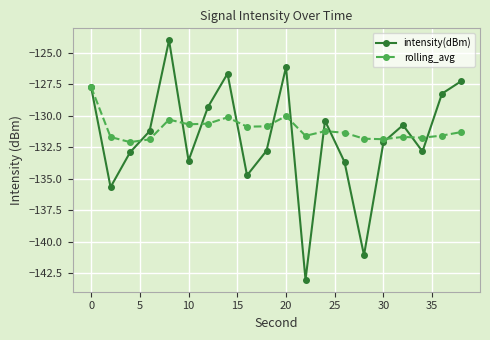

In intensity(dBm), how many points are higher than both neighbors (excluding endpoints)?

5